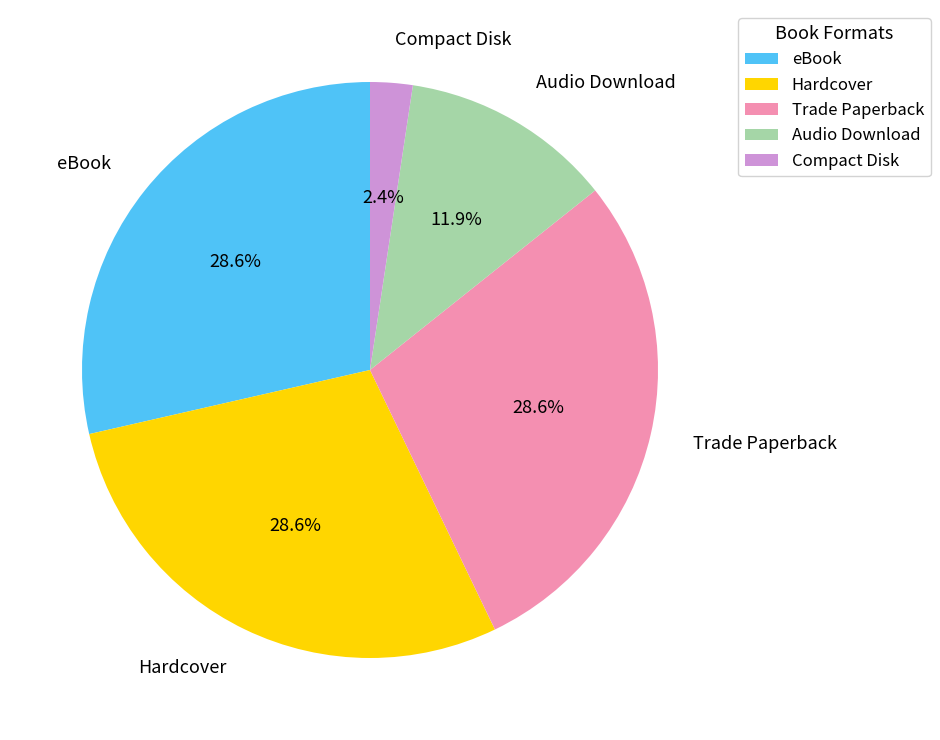

Does Hardcover represent more than half of the total?

No